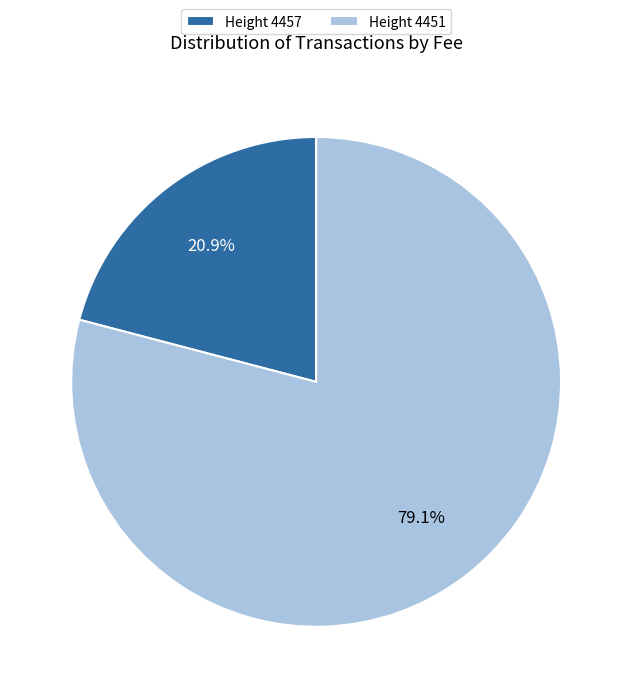

Count the number of slices in the pie.

2